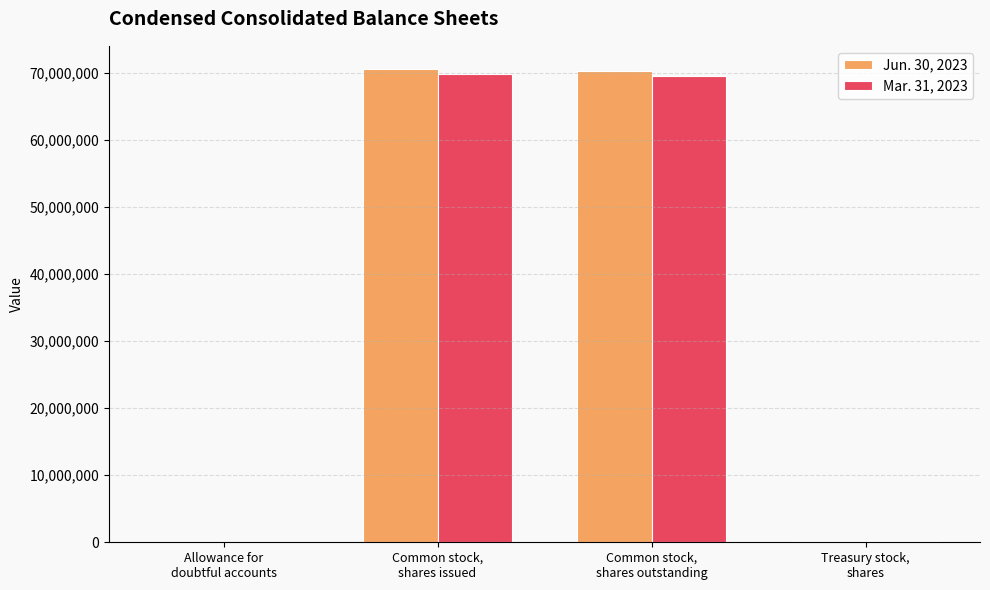

What is the maximum value shown in the chart?

70483000